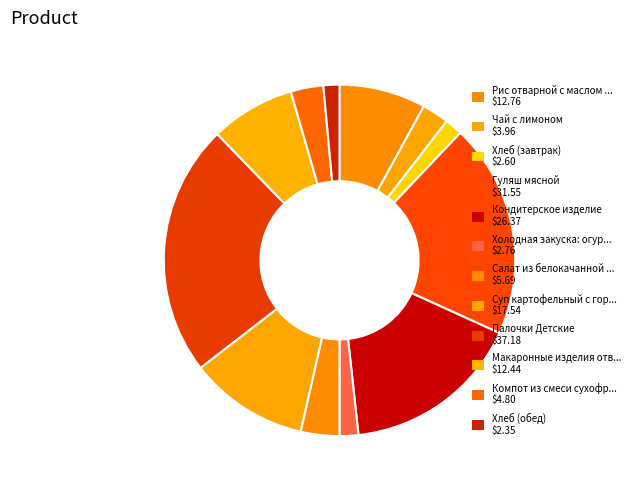

Is there any slice that represents more than half of the pie?

No